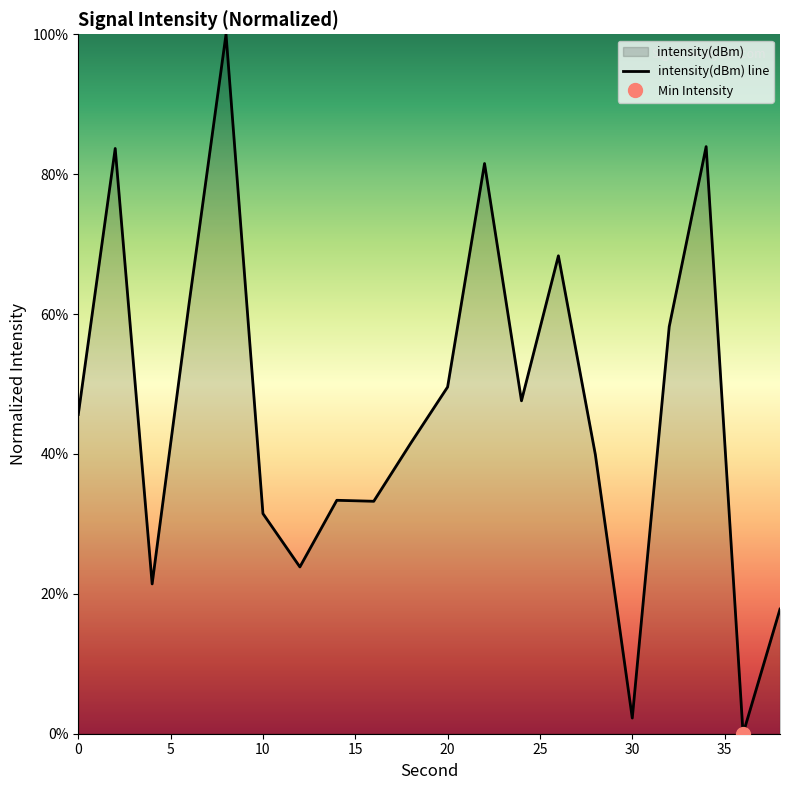

What is the difference between the maximum and minimum values?

100.0